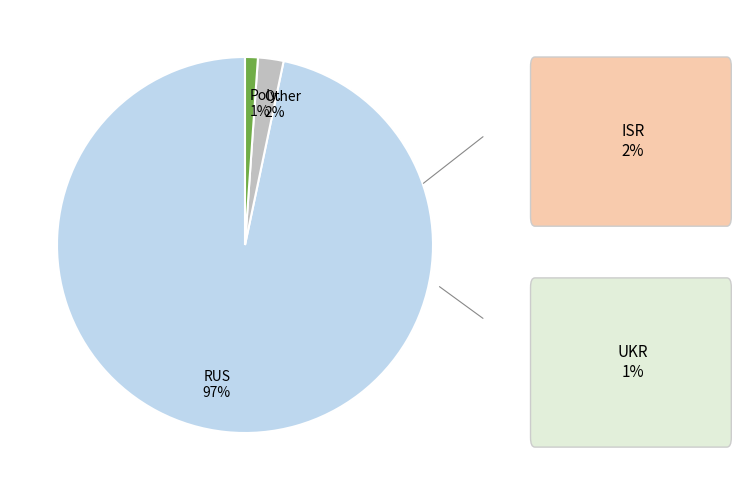

Is it true that RUS 97% is 97% of the pie?

True